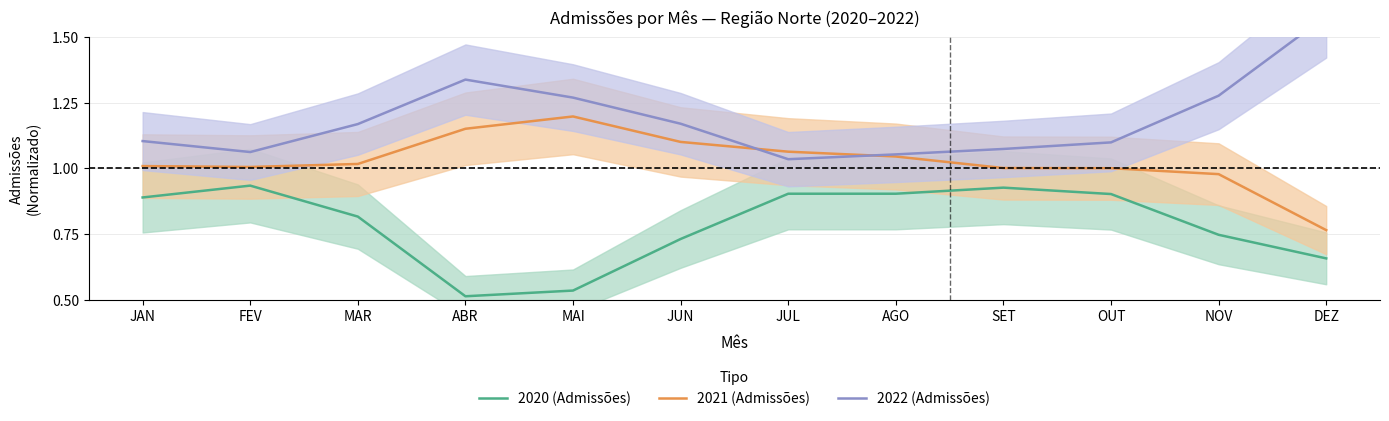

Which series has the largest range (max minus min)?

2022 (Admissões)